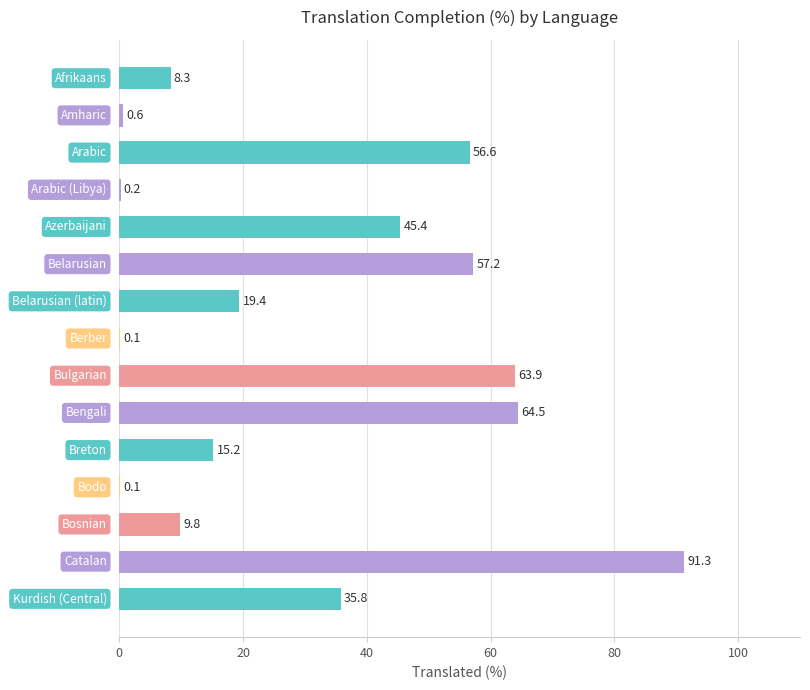

What is the change in value from Belarusian to Kurdish (Central)?

-21.4